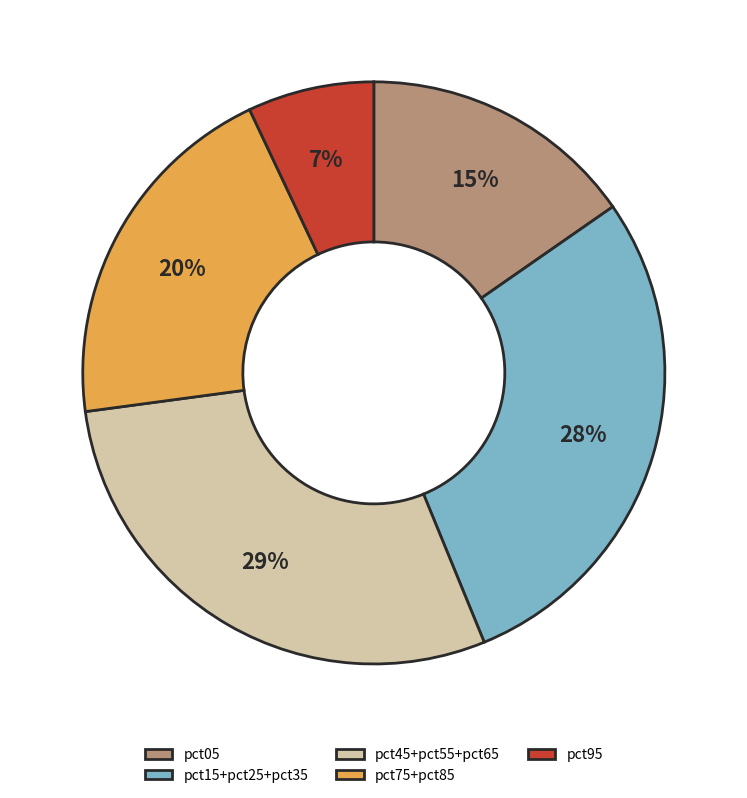

Does any single category account for the majority?

No